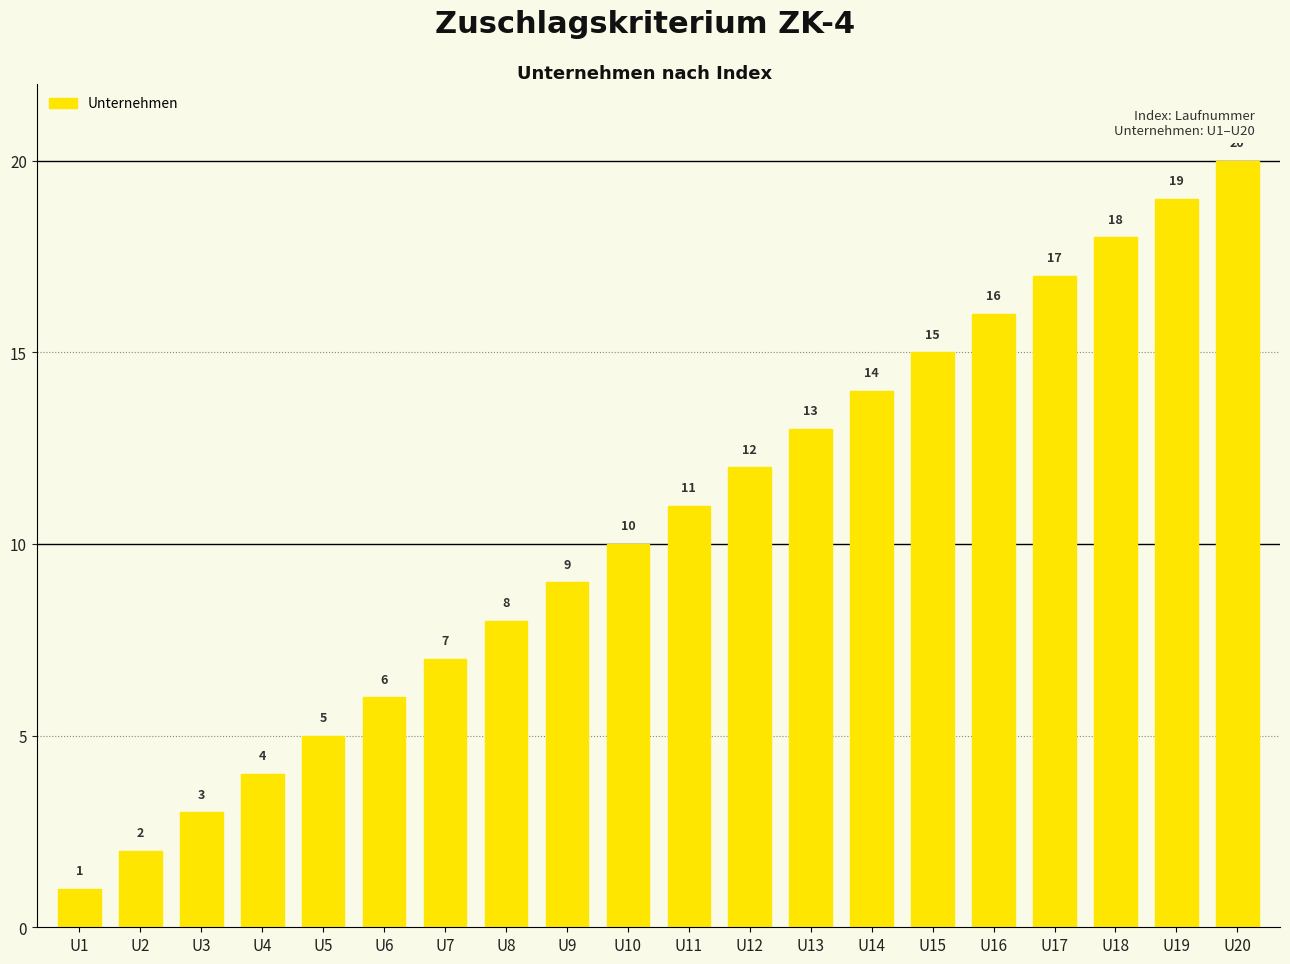

Which has a higher value, U18 or U12?

U18